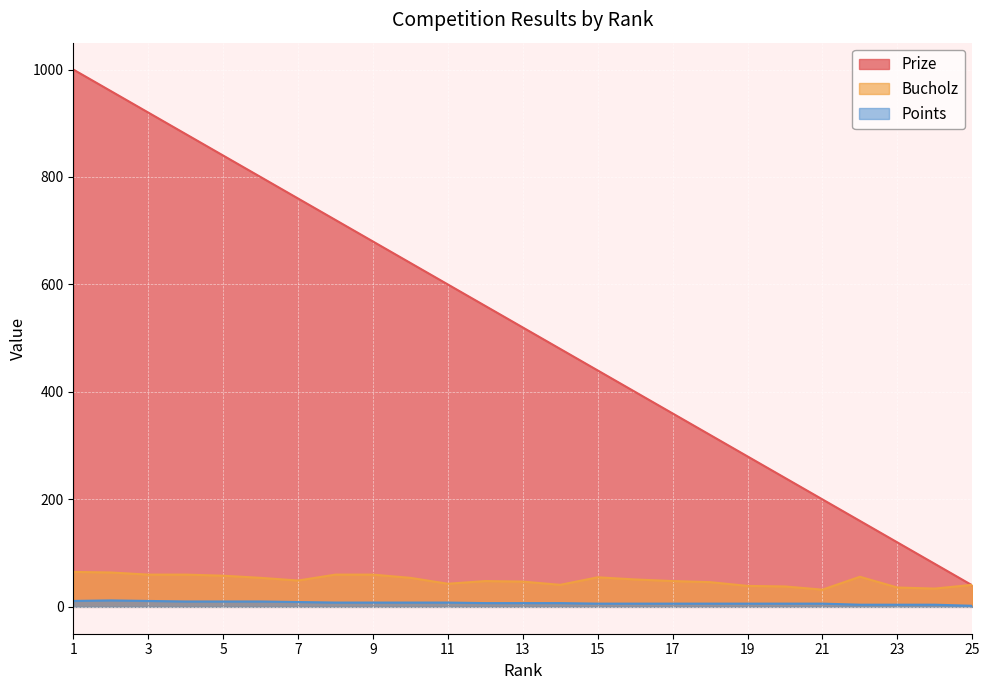

At which category does Points reach its first local peak?

2